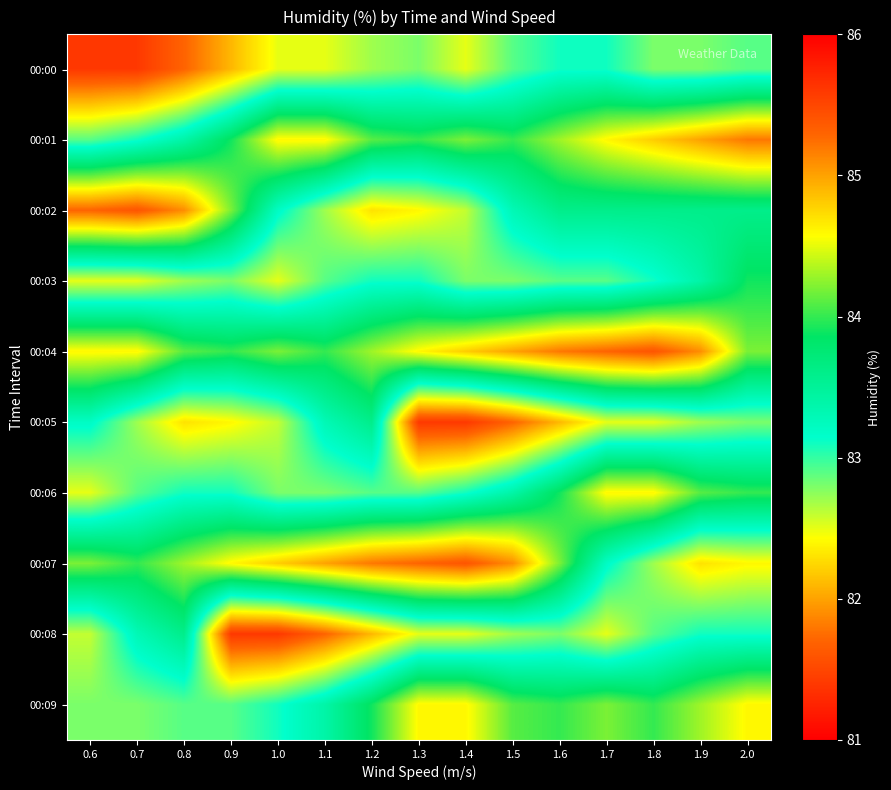

At which category does the chart reach its peak across all series?

0.7